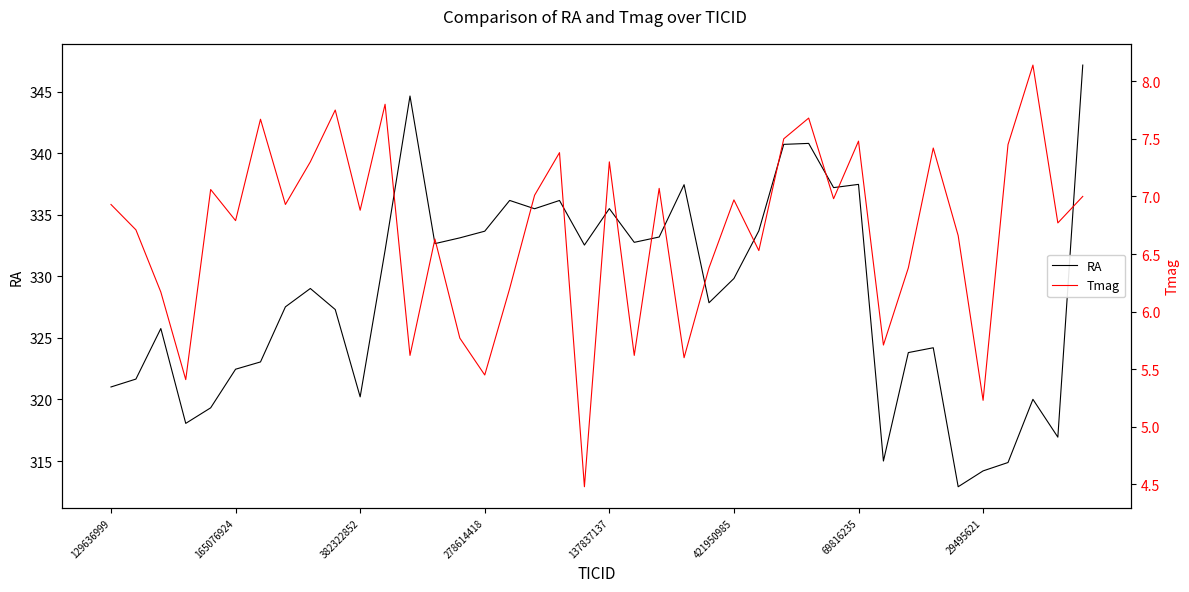

What value does the Tmag series have at 38?

6.8